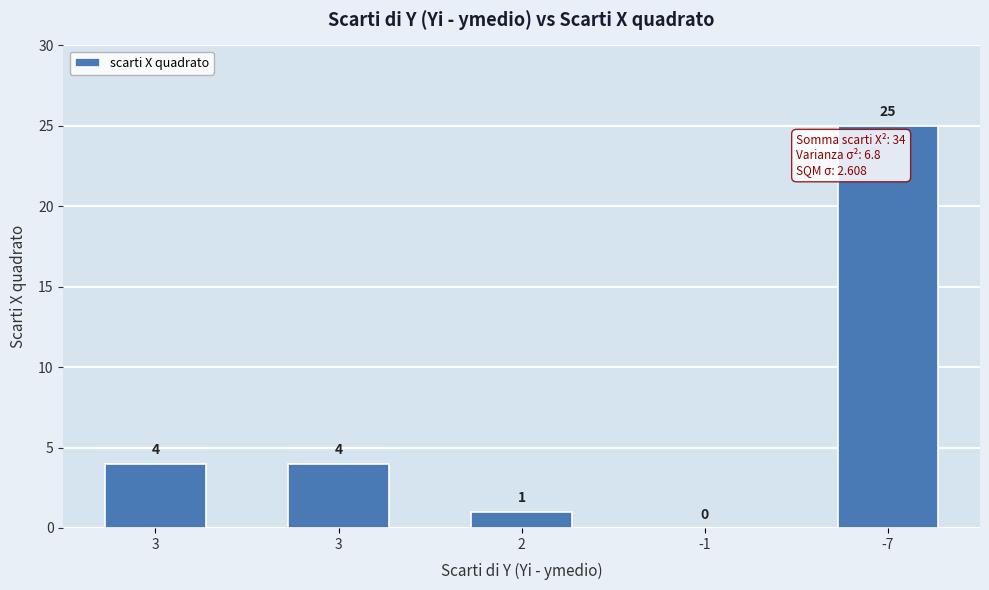

How many data points does each series have?

5